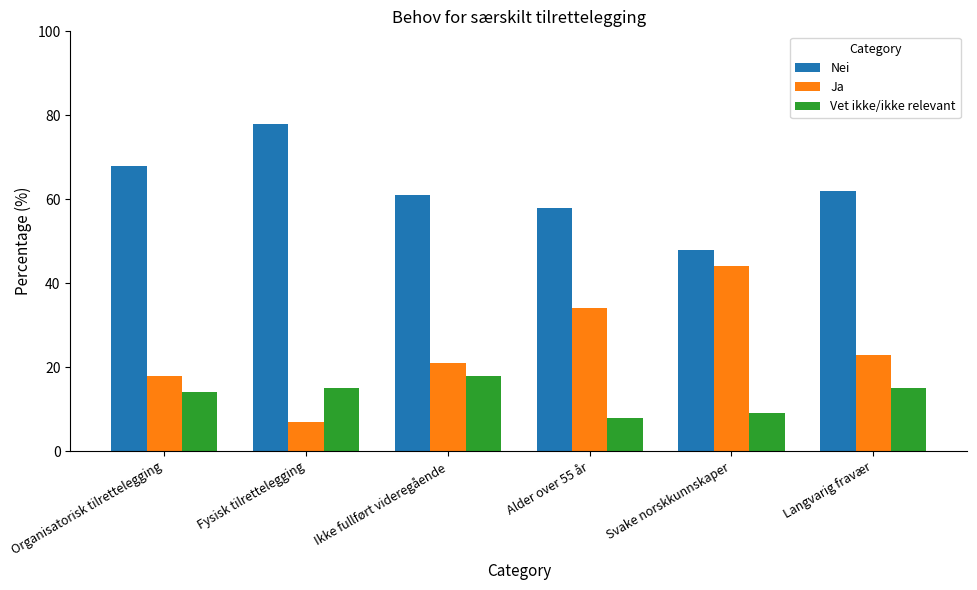

Count the number of categories in the chart.

6